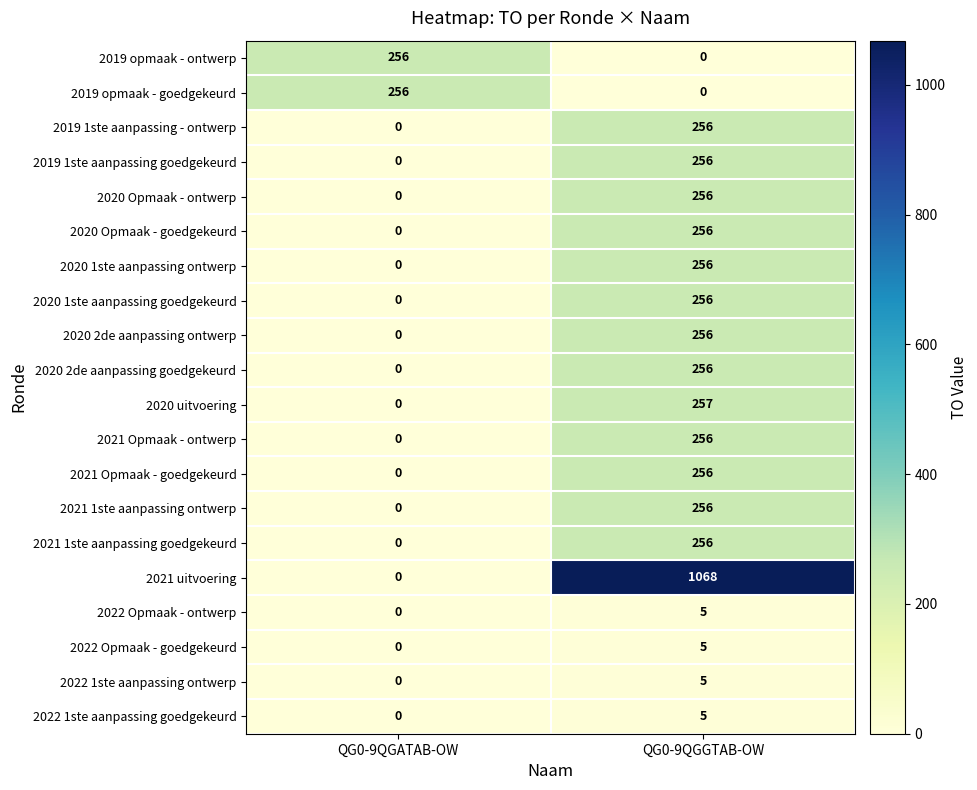

What is the maximum value for 2021 1ste aanpassing goedgekeurd?

256